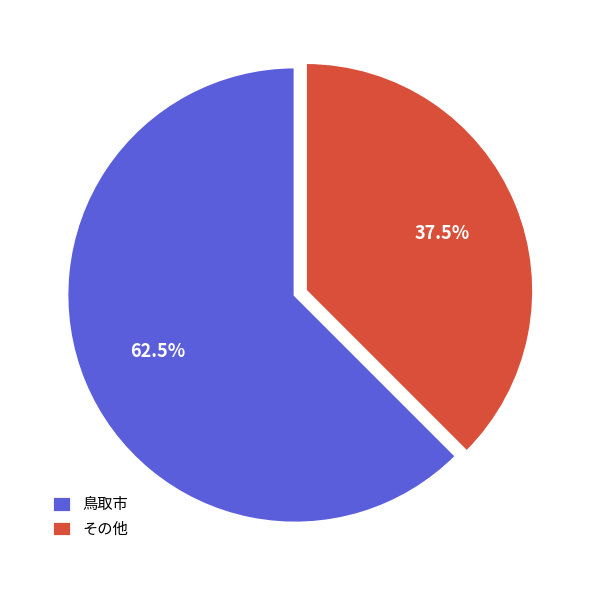

To the nearest percent, what is the average slice percentage?

50%